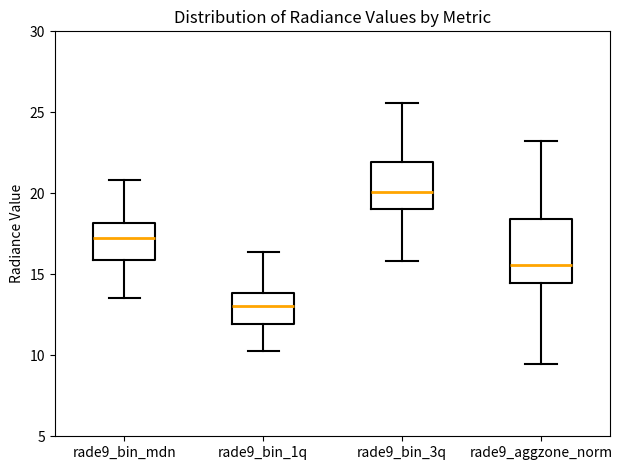

Reading left to right, read every box against the y-axis: the position of its median line, the range the box covers, and the ends of its whiskers. The values are not printed on the chart, so give them approximately, as read against the axis.

rade9_bin_mdn: median 17.0, box 16.0 to 18.0, whiskers 13.5 to 21.0
rade9_bin_1q: median 13.0, box 12.0 to 14.0, whiskers 10.5 to 16.5
rade9_bin_3q: median 20.0, box 19.0 to 22.0, whiskers 16.0 to 25.5
rade9_aggzone_norm: median 15.5, box 14.5 to 18.5, whiskers 9.5 to 23.0